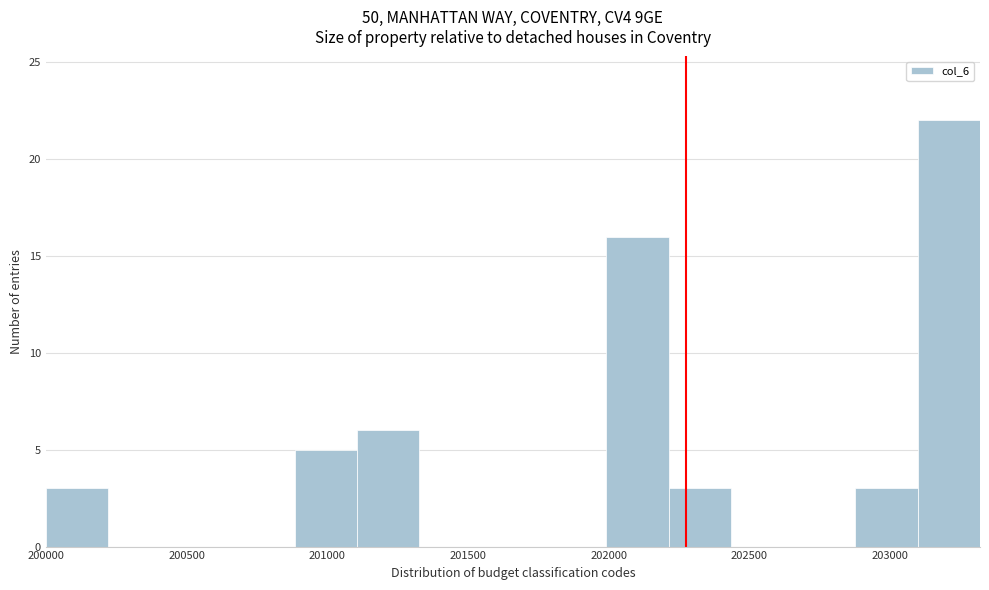

How tall is the bar that spans 202000 to 202200 on the x-axis? Neither the bar edges nor the heights are printed on the chart, so give them approximately, as read against the axes.

16